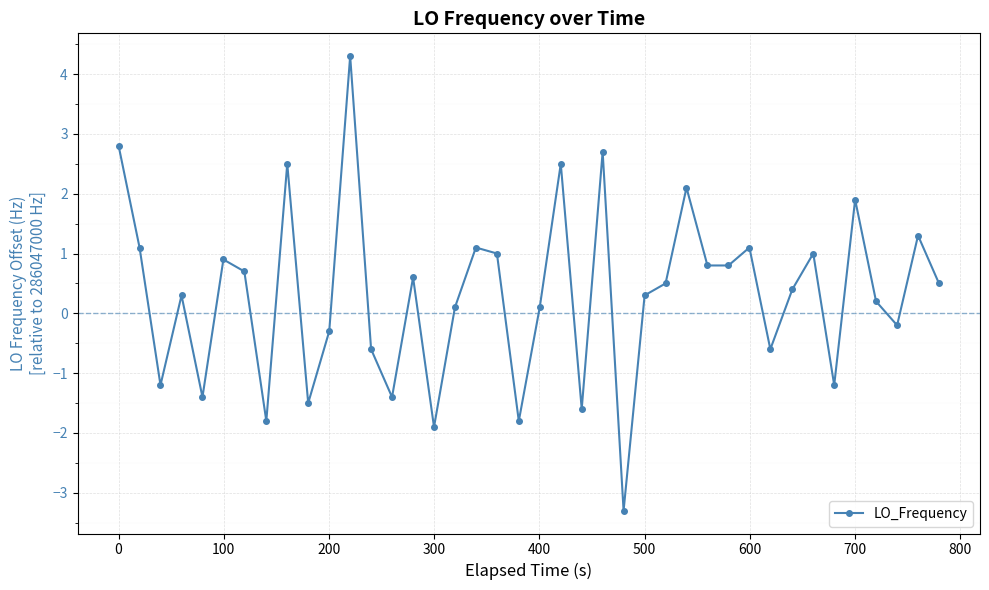

What is the maximum value shown in the chart?

4.3